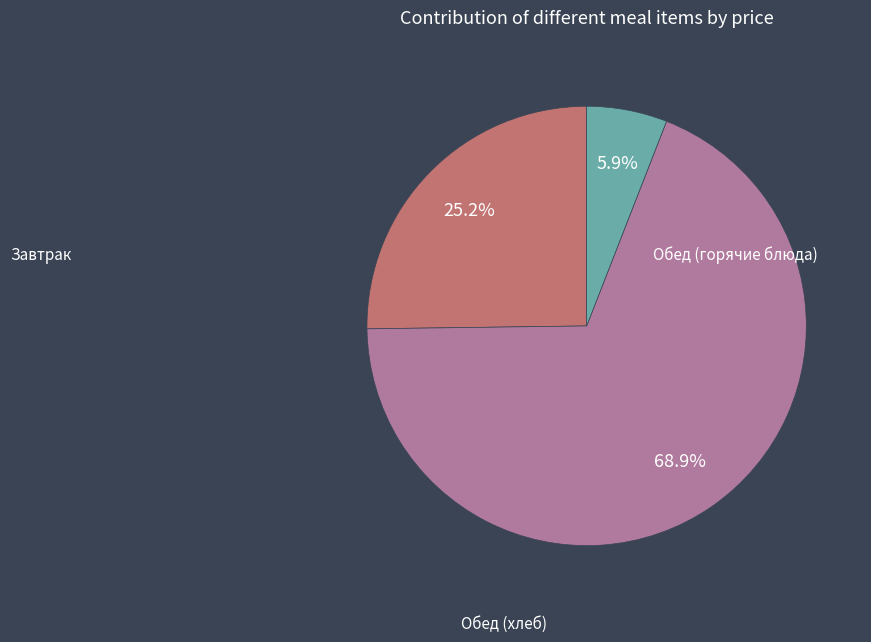

Is there any slice that represents more than half of the pie?

Yes